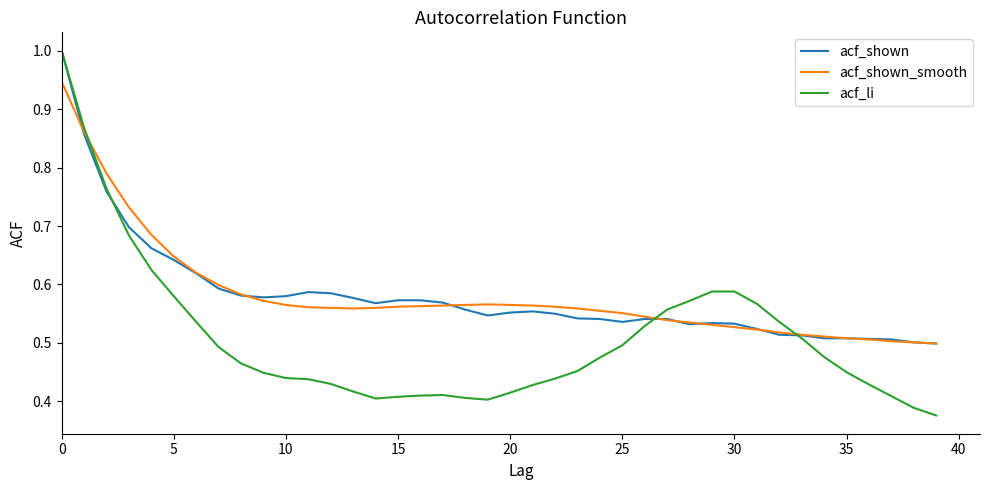

Which series has the largest range (max minus min)?

acf_li